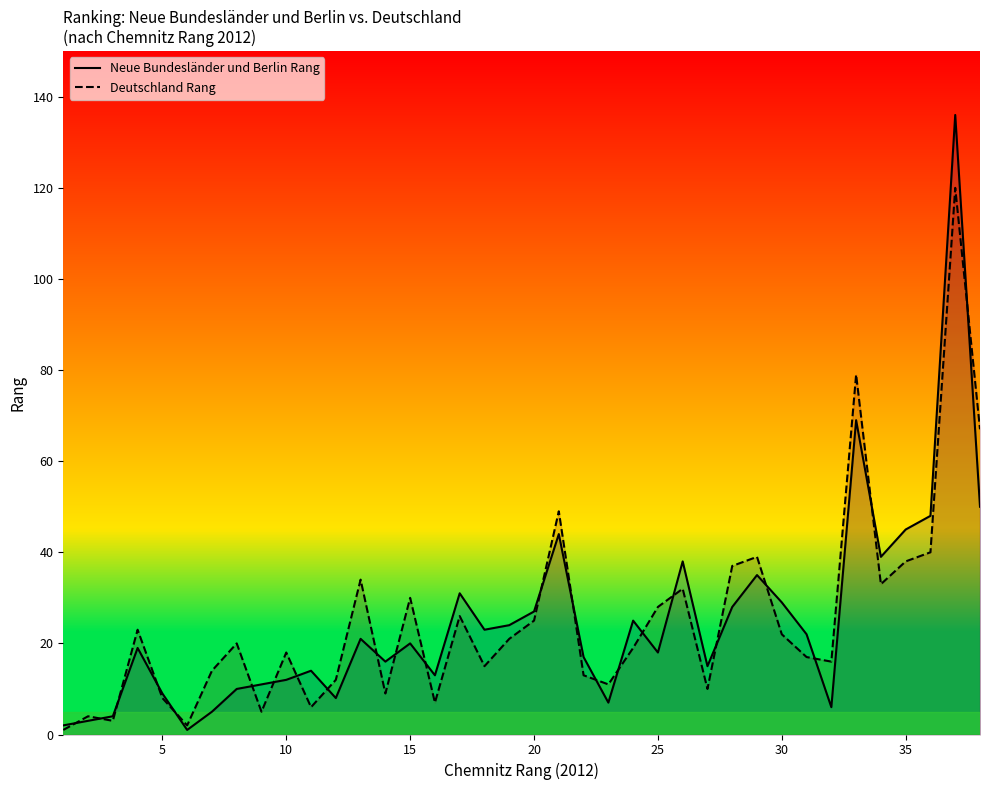

Rank the series by their maximum value, from highest to lowest.

Neue Bundesländer und Berlin Rang, Deutschland Rang